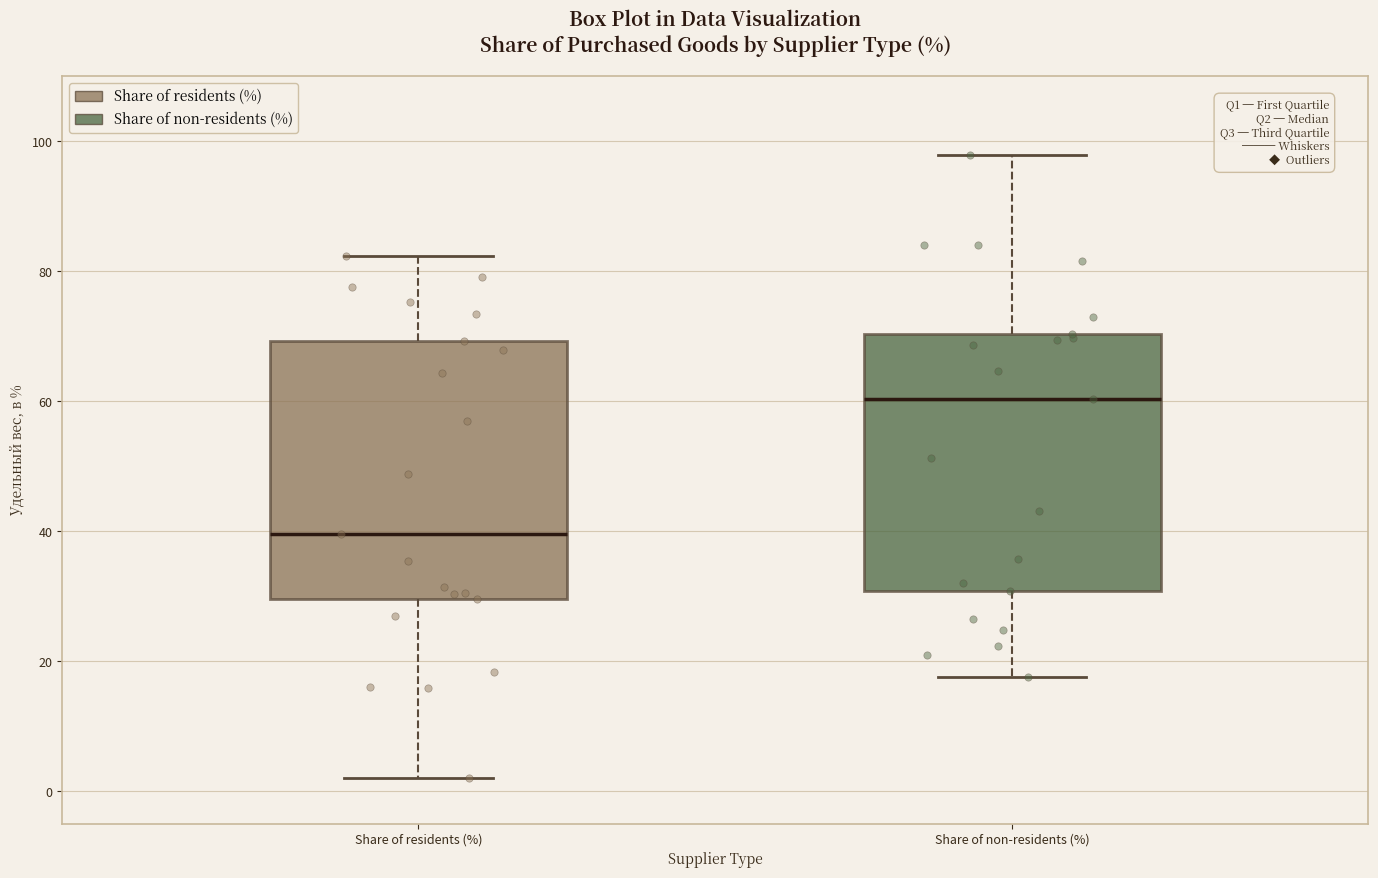

Reading left to right, transcribe this box plot: for each box, give where its median line is, the range the box spans, and where its two whiskers end, as read against the y-axis. The values are not printed on the chart, so give them approximately, as read against the axis.

Share of residents (%): median 40, box 30 to 70, whiskers 2 to 82
Share of non-residents (%): median 60, box 30 to 70, whiskers 18 to 98